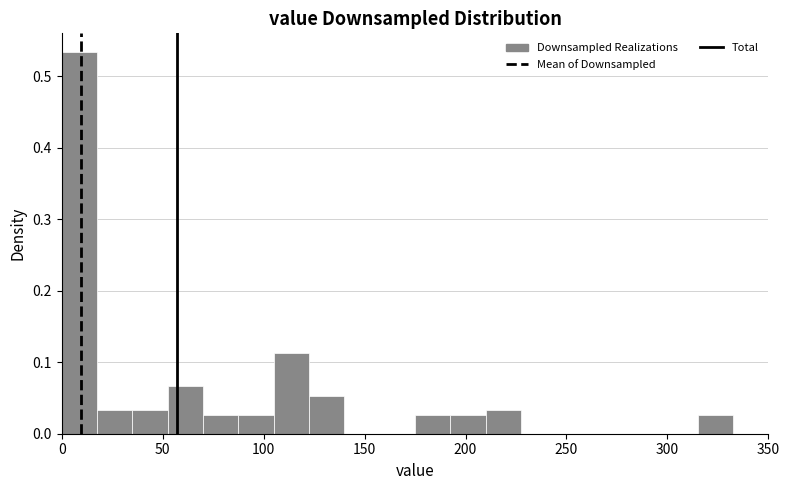

Around what value on the x-axis is the tallest bar? Give the approximate position of its centre, as read against the axis.

10